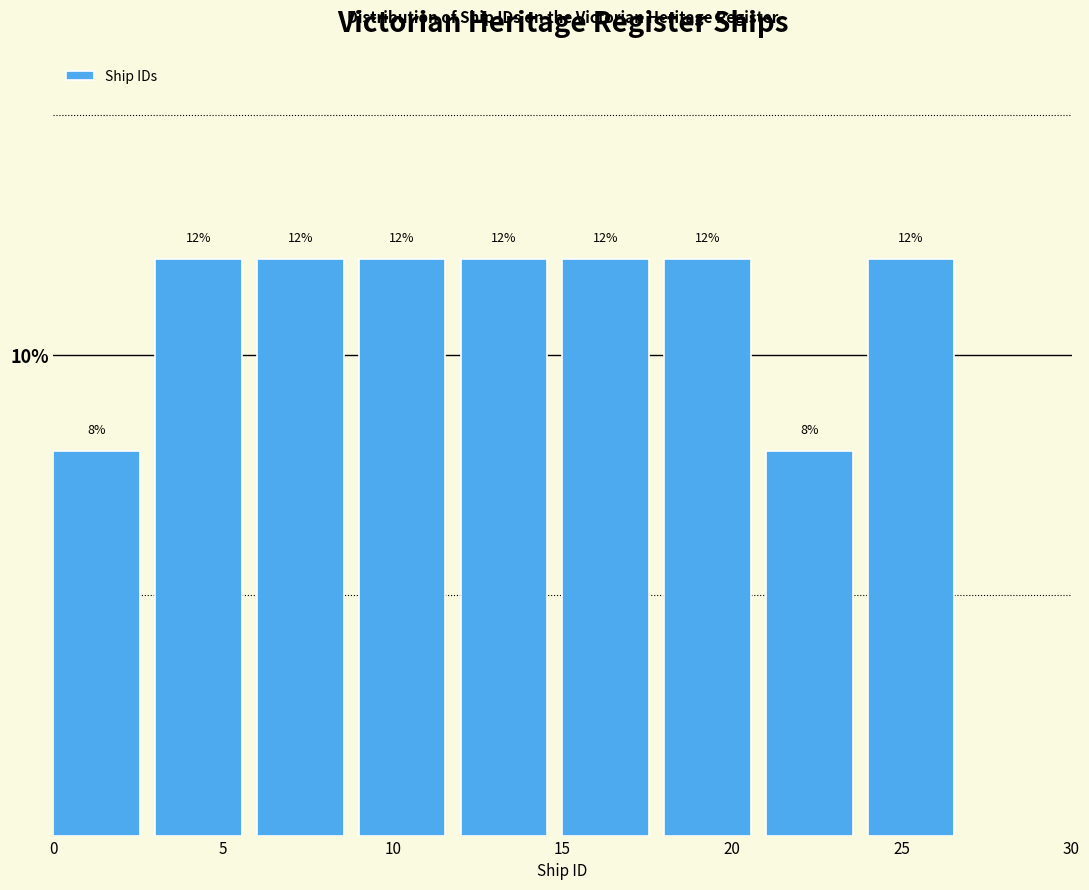

Reading left to right, list every bar in this chart as the range it spans on the x-axis followed by its height.

0 to 3: 8
3 to 6: 12
6 to 9: 12
9 to 12: 12
12 to 15: 12
15 to 18: 12
18 to 21: 12
21 to 24: 8
24 to 27: 12